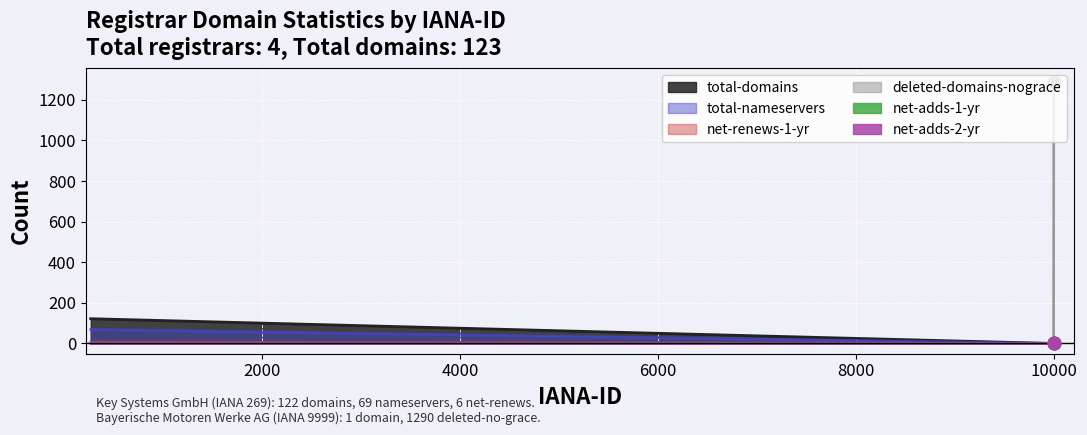

Which series has the largest Y range (max minus min)?

deleted-domains-nograce